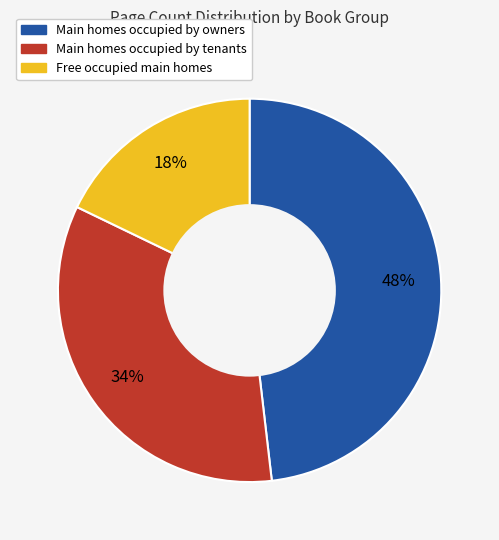

Does any single category account for the majority?

No